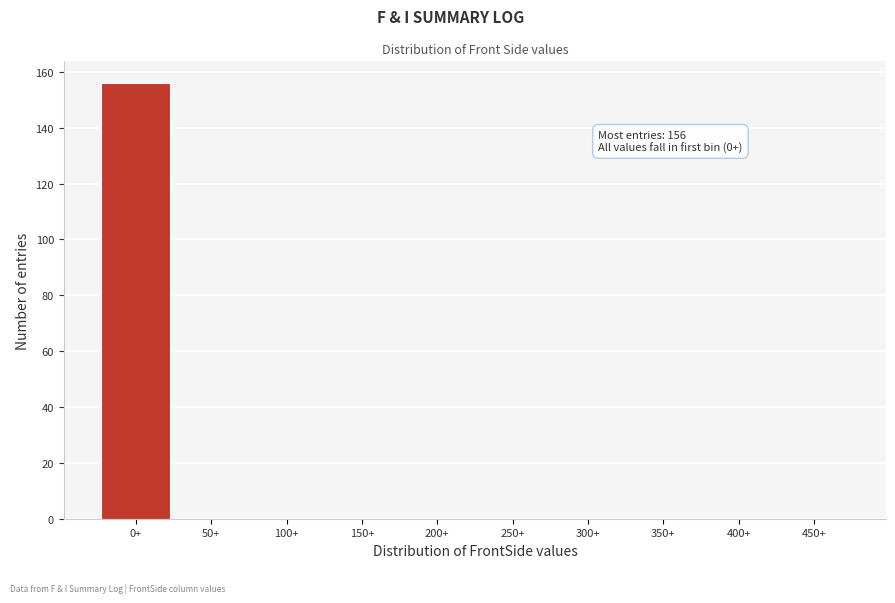

Reading left to right, extract all data points from this chart.

0+=156	50+=0	100+=0	150+=0	200+=0	250+=0	300+=0	350+=0	400+=0	450+=0